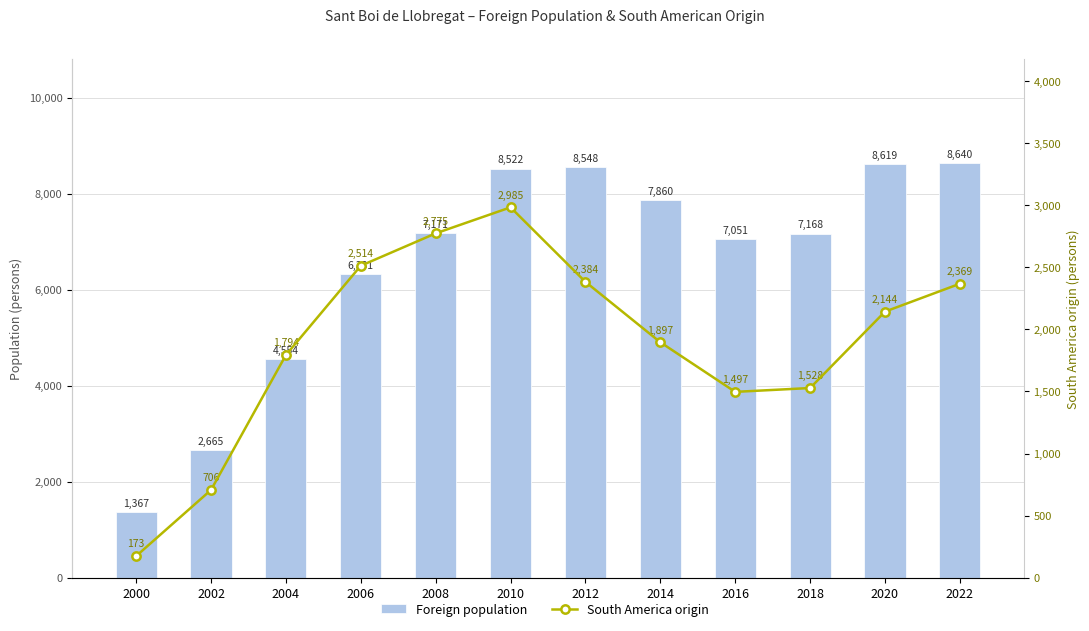

Which series changed the most between 2000 and 2022?

Foreign population